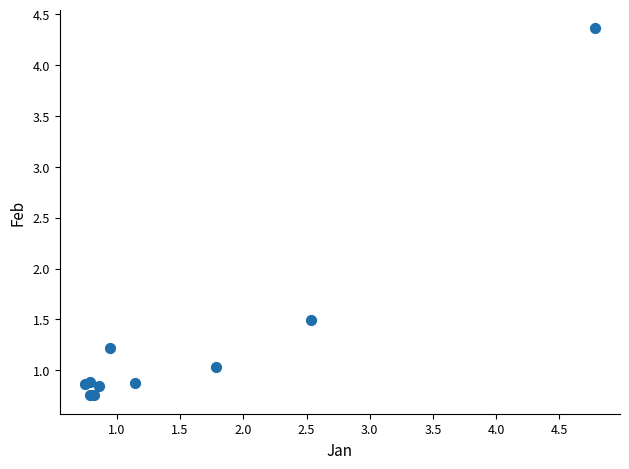

What Y value in the scatter plot is closest to 2?

1.5